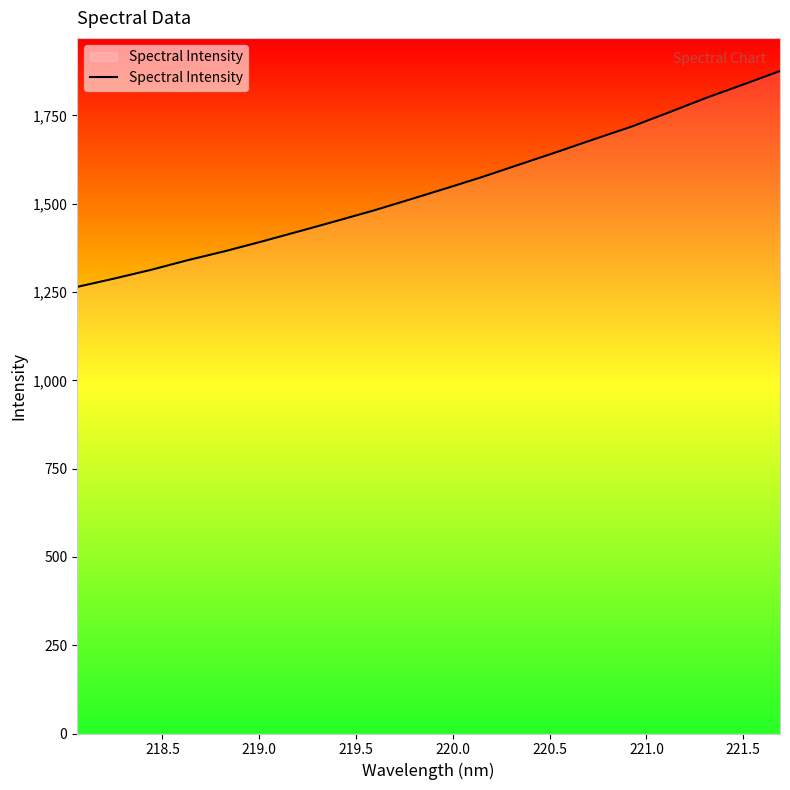

What is the smallest value displayed?

1264.5